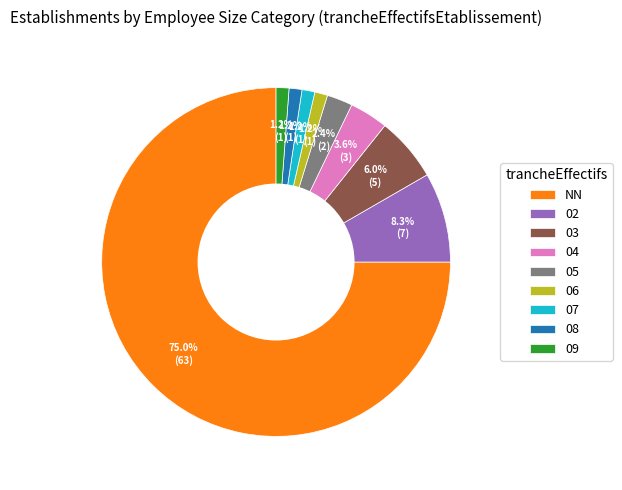

What percentage do 04 and 02 together represent?

11.9%